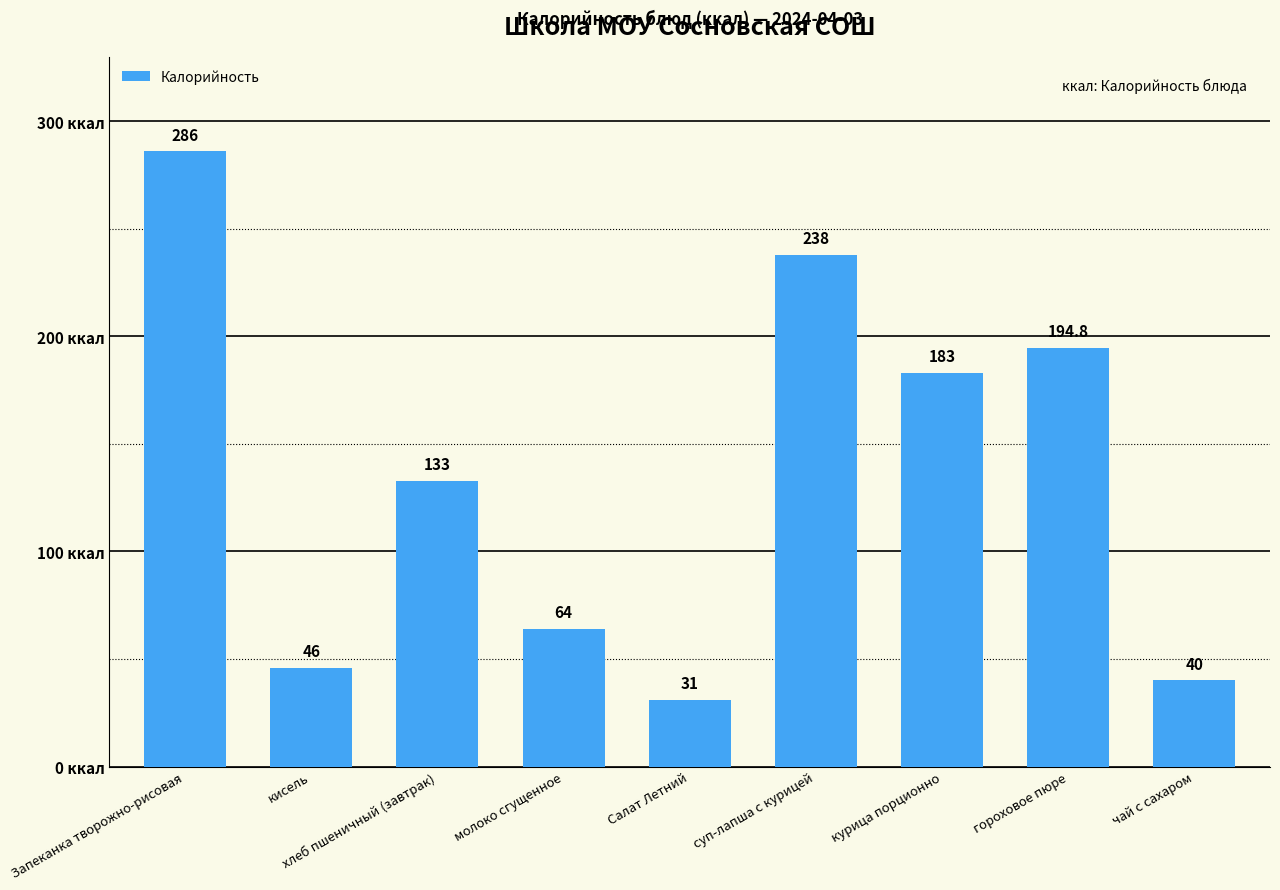

The chart shows a value of 46.0 at кисель. True or false?

True